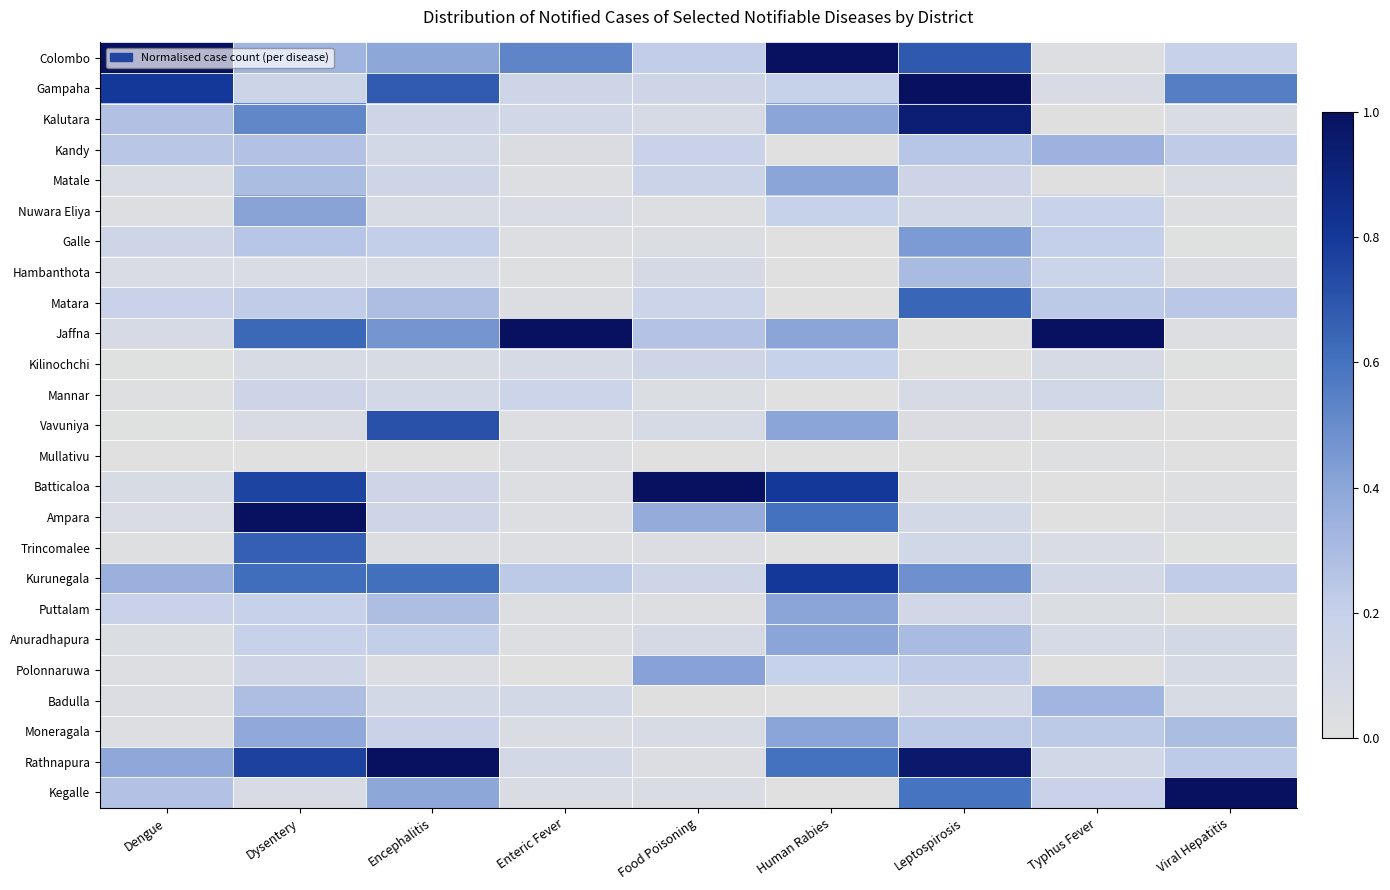

Between Encephalitis and Enteric Fever, which is larger?

Enteric Fever